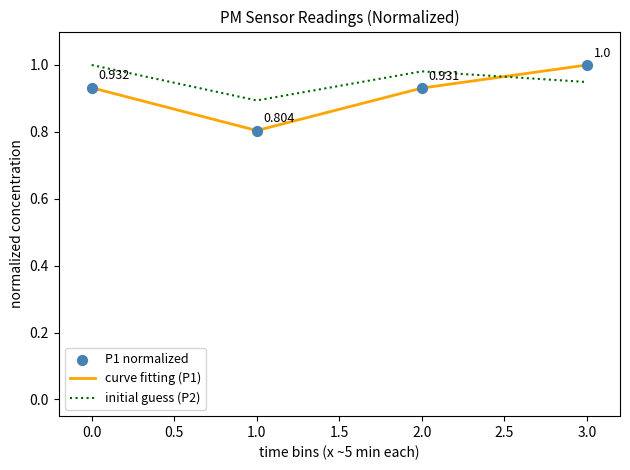

True or false: curve fitting (P1) and initial guess (P2) cross at least once.

True